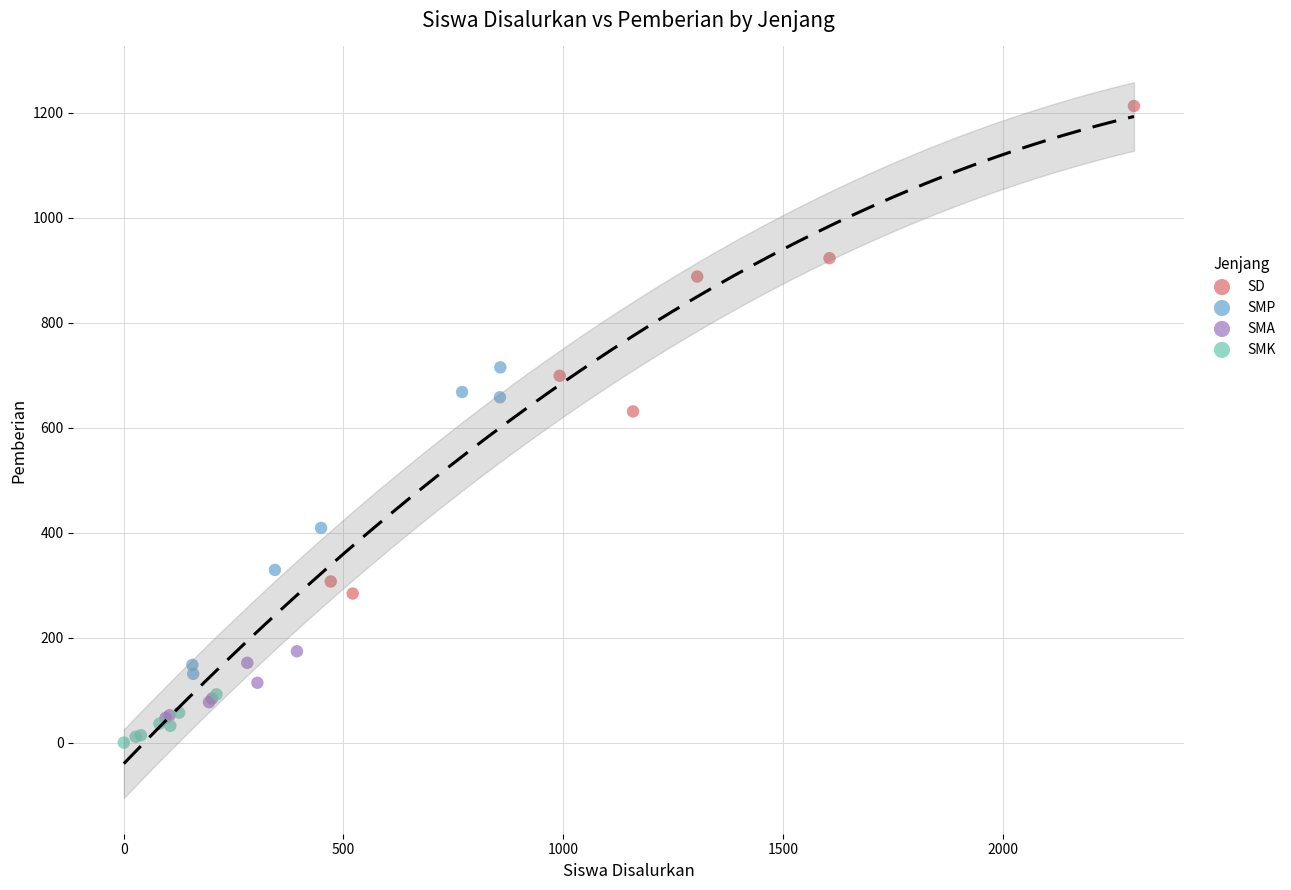

Which series contains the highest Y value?

SD